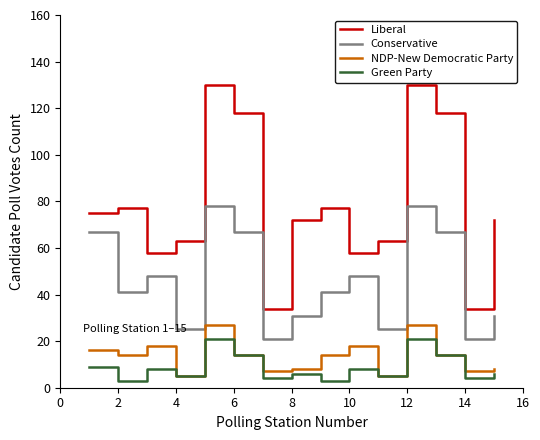

Rank the series by their maximum value, from highest to lowest.

Liberal, Conservative, NDP-New Democratic Party, Green Party